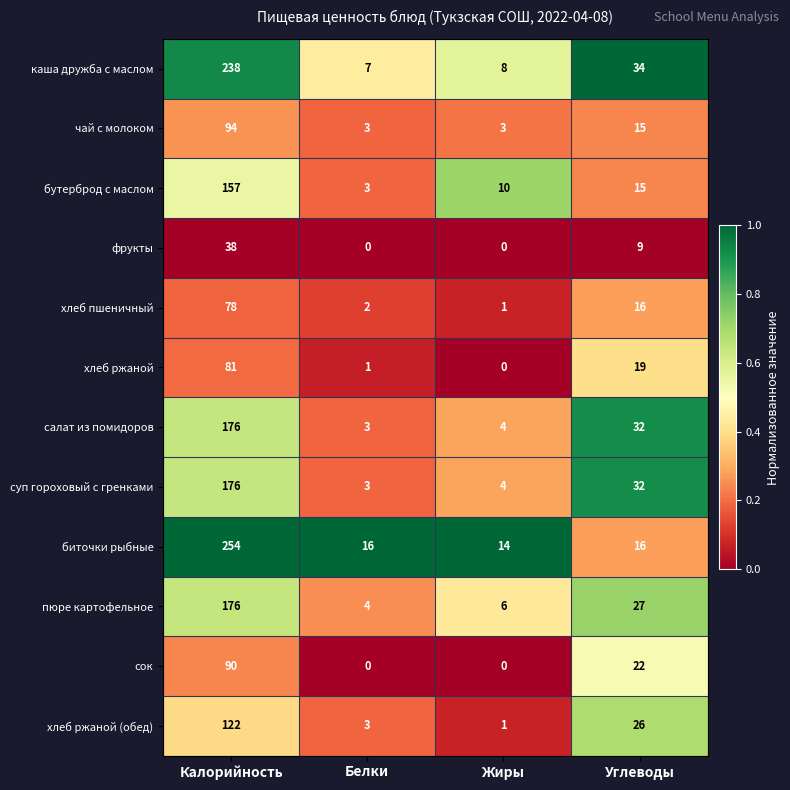

Which series has the largest total across all categories?

биточки рыбные